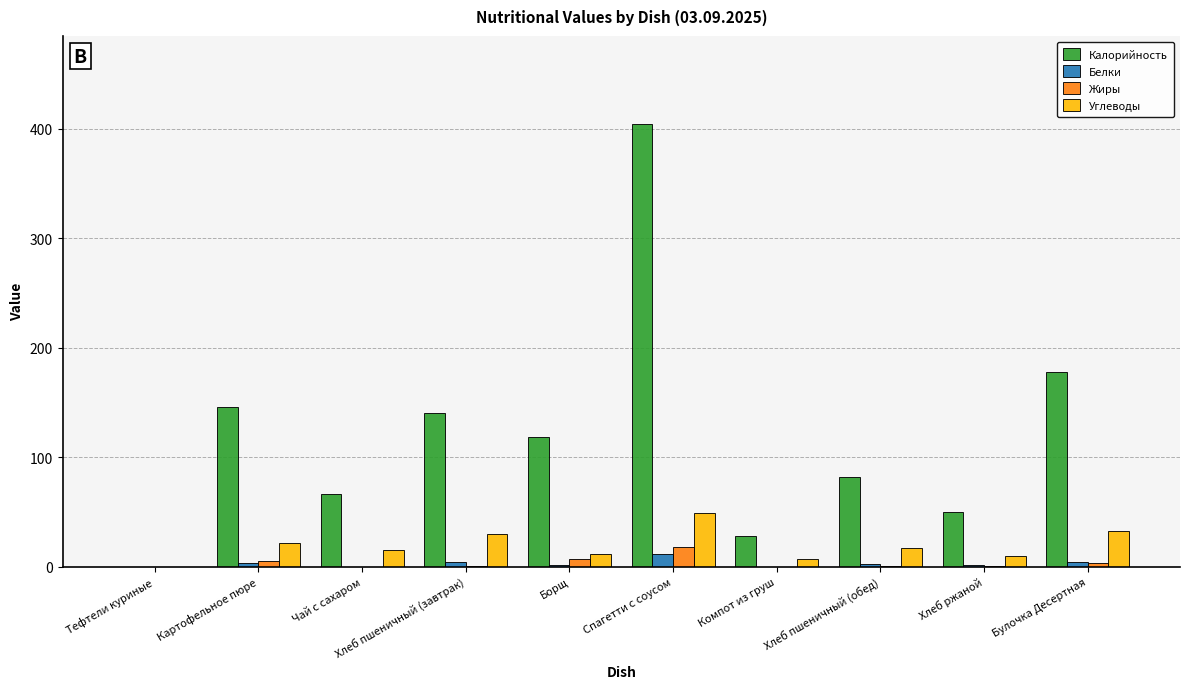

At which label does Углеводы reach its peak?

Спагетти с соусом